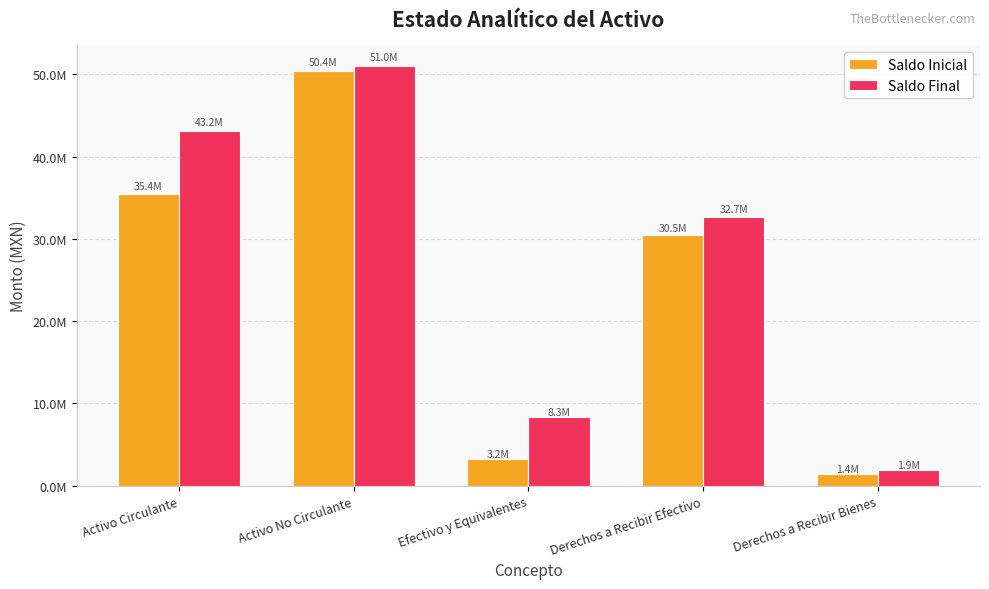

Does the chart contain stacked bars?

No